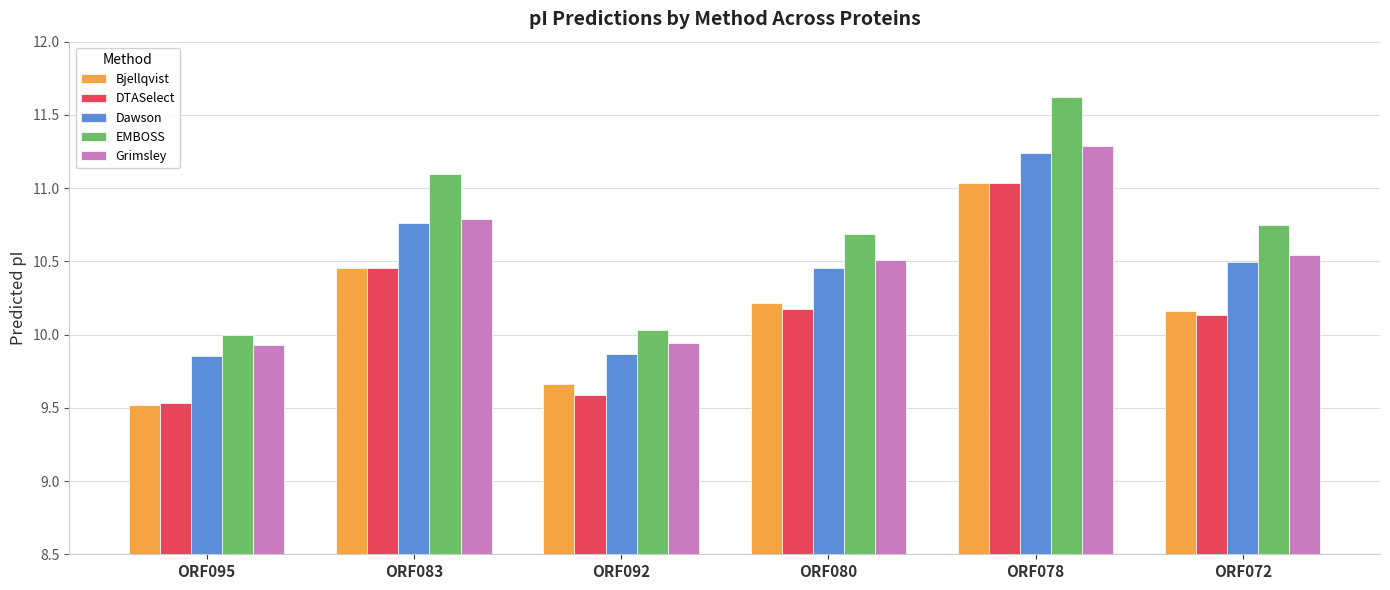

What value does the Bjellqvist series have at ORF095?

9.5